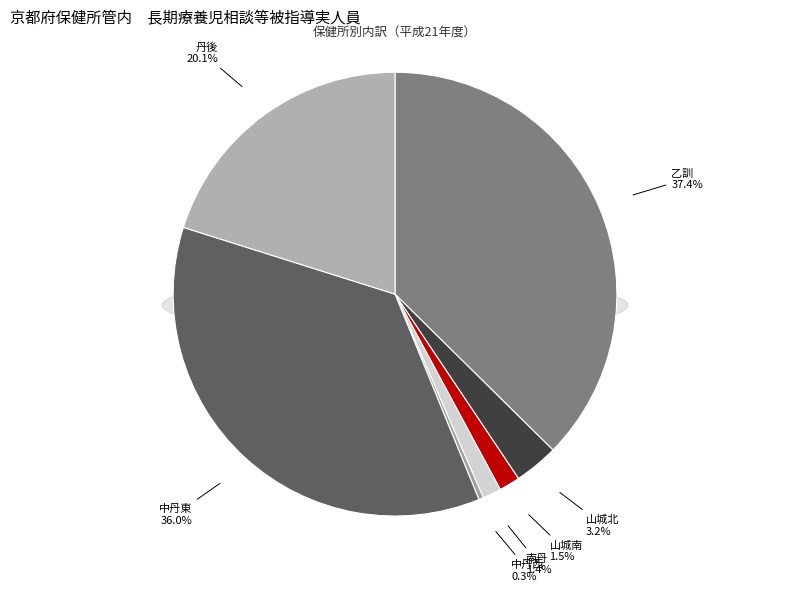

Does 山城南 account for over 50% of the chart?

No